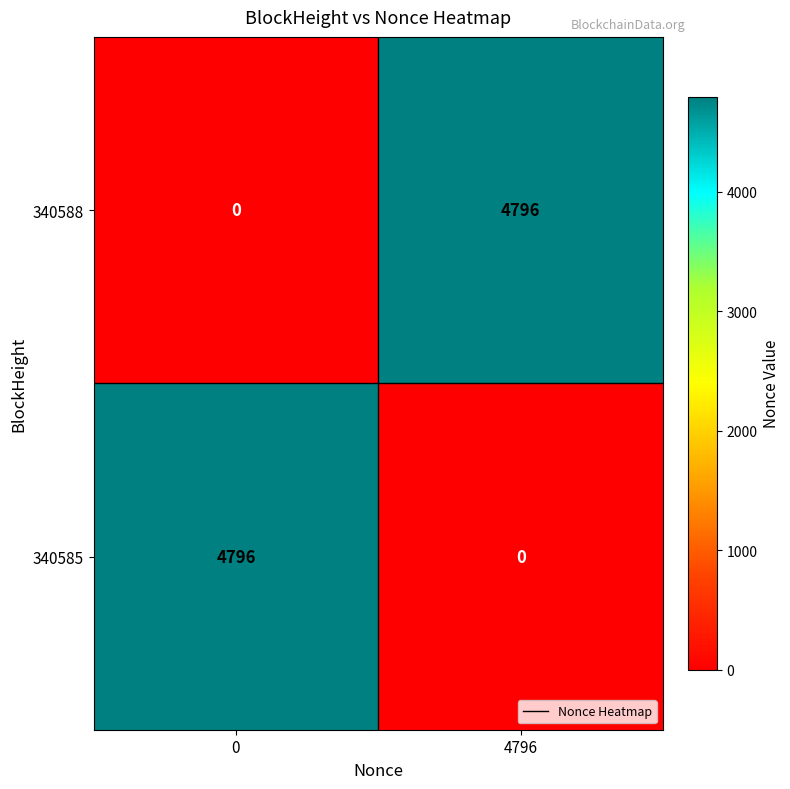

What is the average value of the 340588 series?

2398